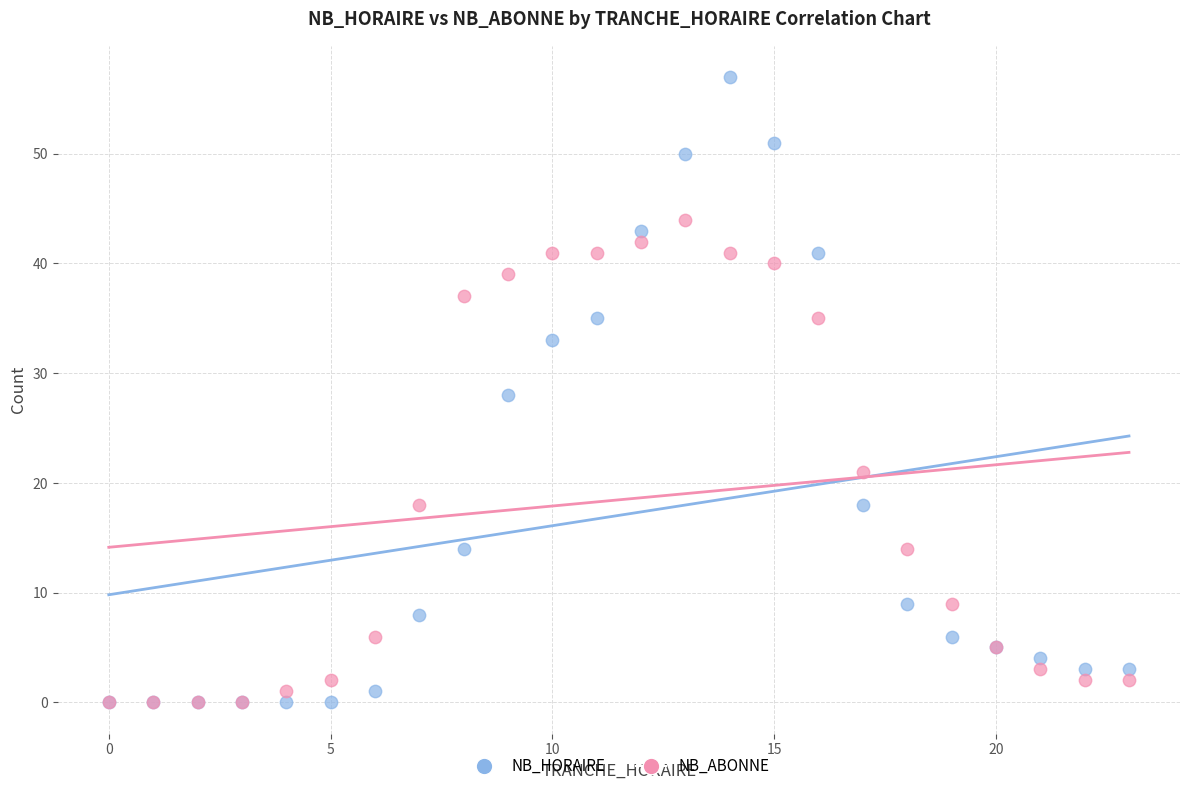

Which series contains the highest Y value?

NB_HORAIRE